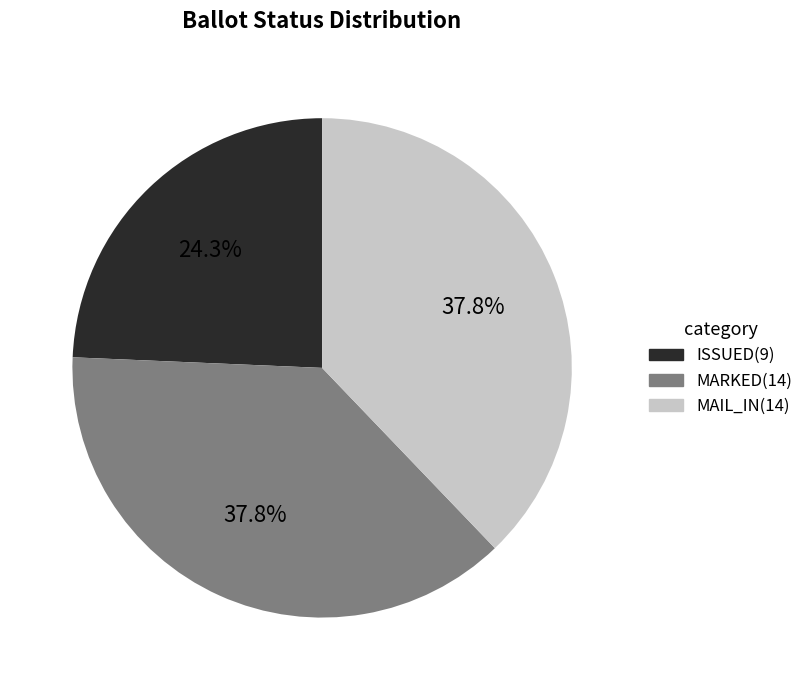

To the nearest percent, what is the average slice percentage?

33%